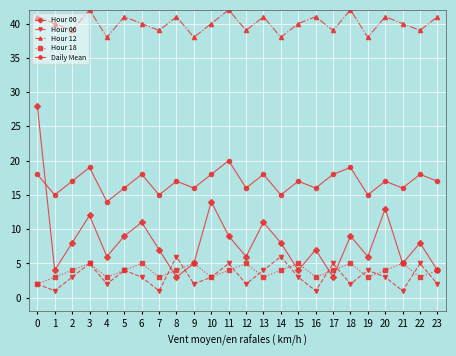

How many intersections are there between Hour 00 and Daily Mean?

1